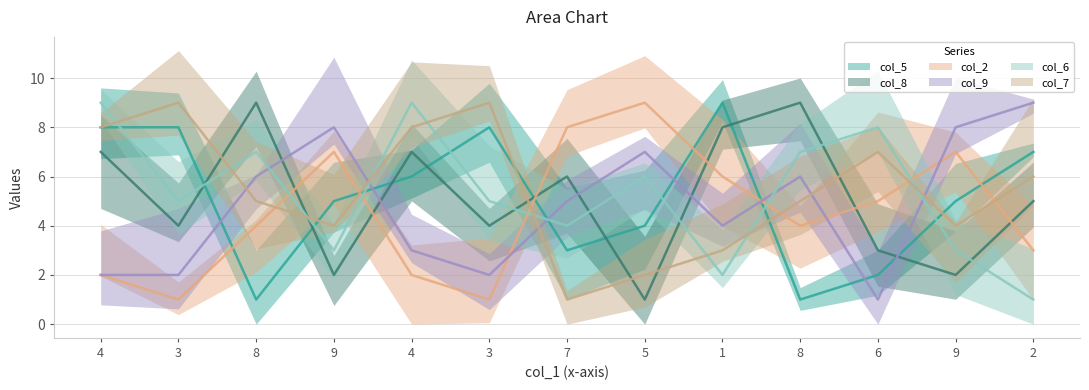

What is the approximate value of col_8 at 9?

2